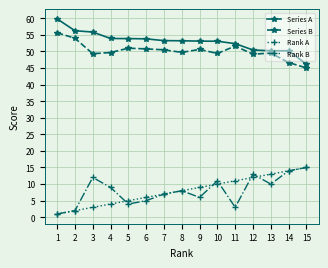

What is the difference between the Series B values at 9 and 5?

0.4